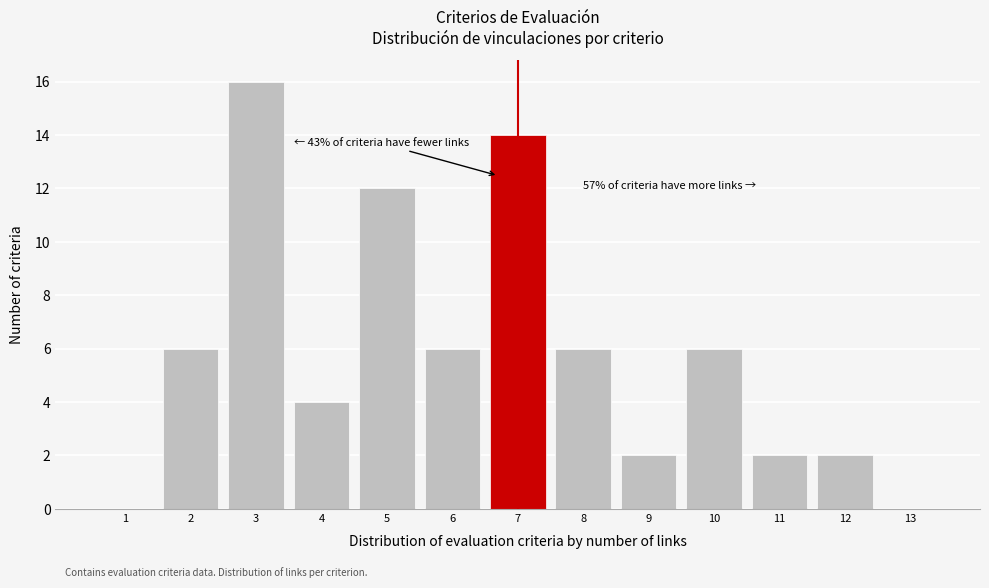

Over which range of the x-axis is the bar tallest?

2.5 to 3.5